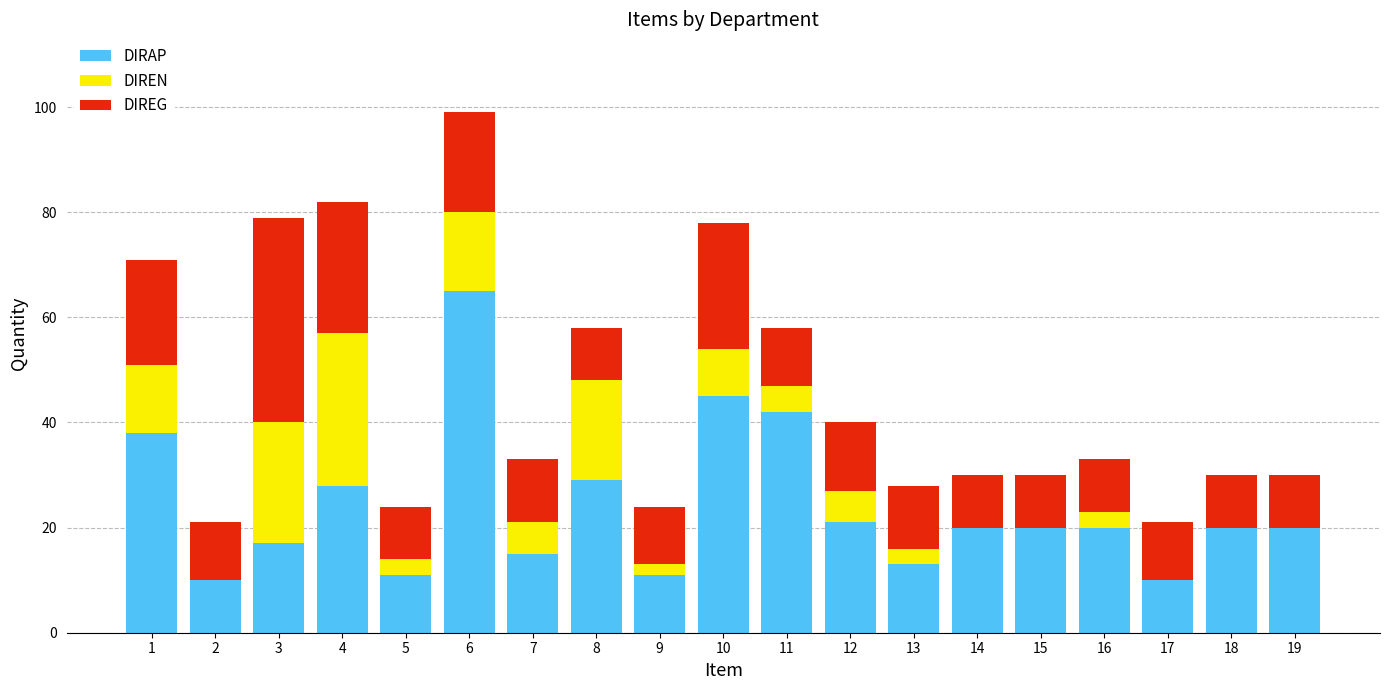

What is the sum of all DIRAP values?

455